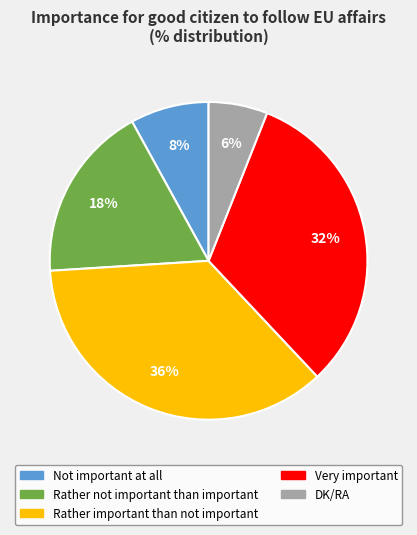

Combined, do Very important and Rather important than not important account for over 50%?

Yes